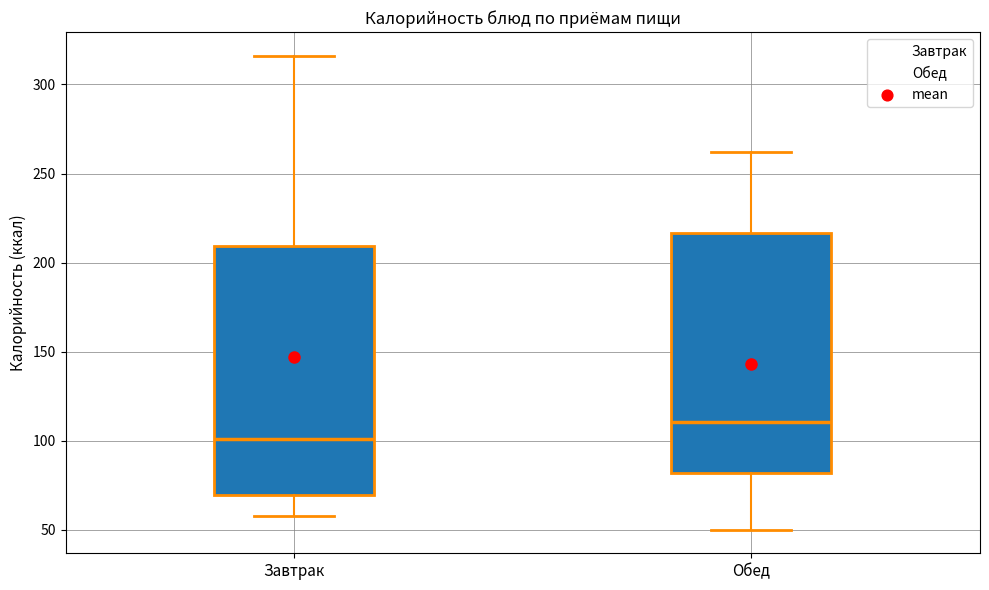

Which box's median line is the lowest?

Завтрак